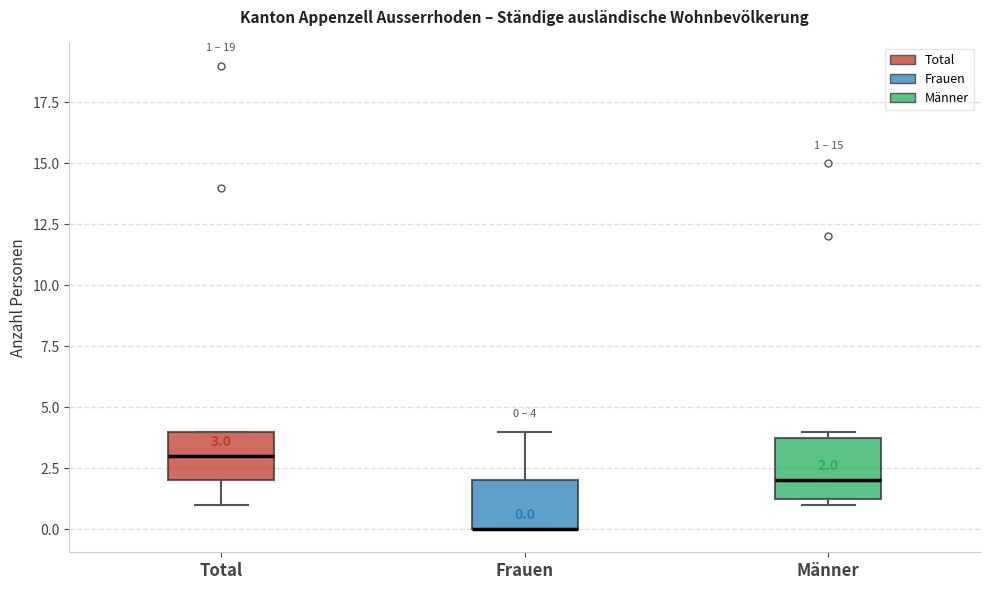

Which box is the tallest, from its lower edge to its upper edge?

Männer